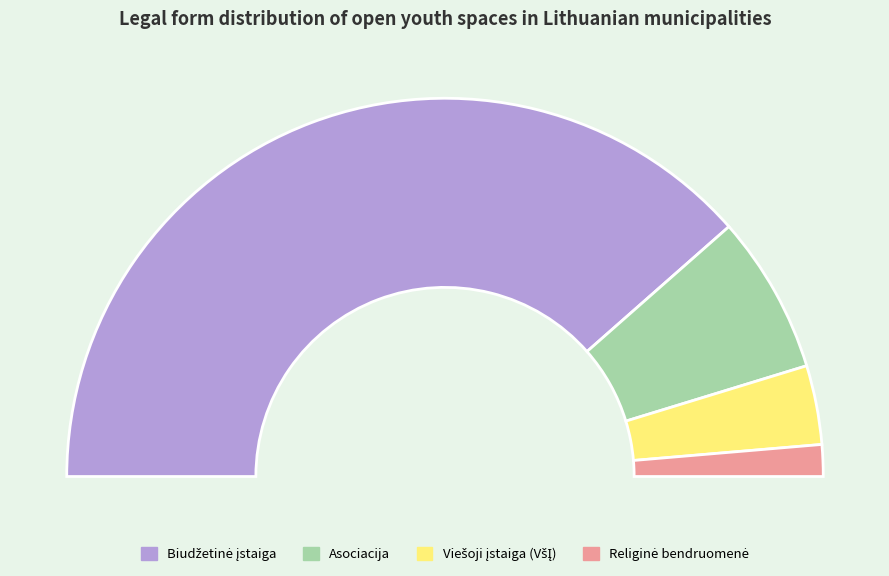

What is the largest slice in the pie chart?

Biudžetinė įstaiga